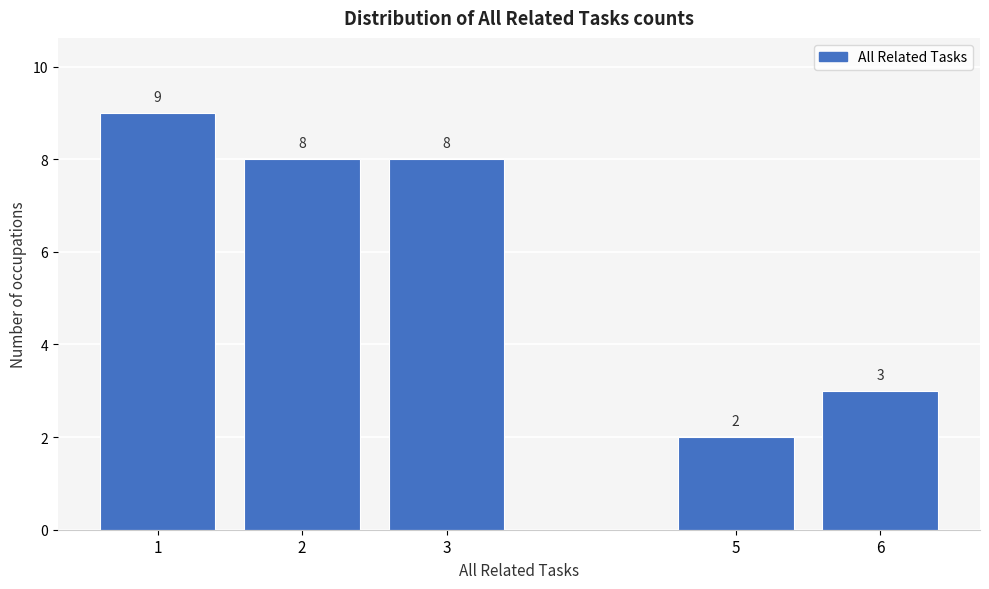

Reading left to right, what are all the values shown in this chart?

9	8	8	2	3